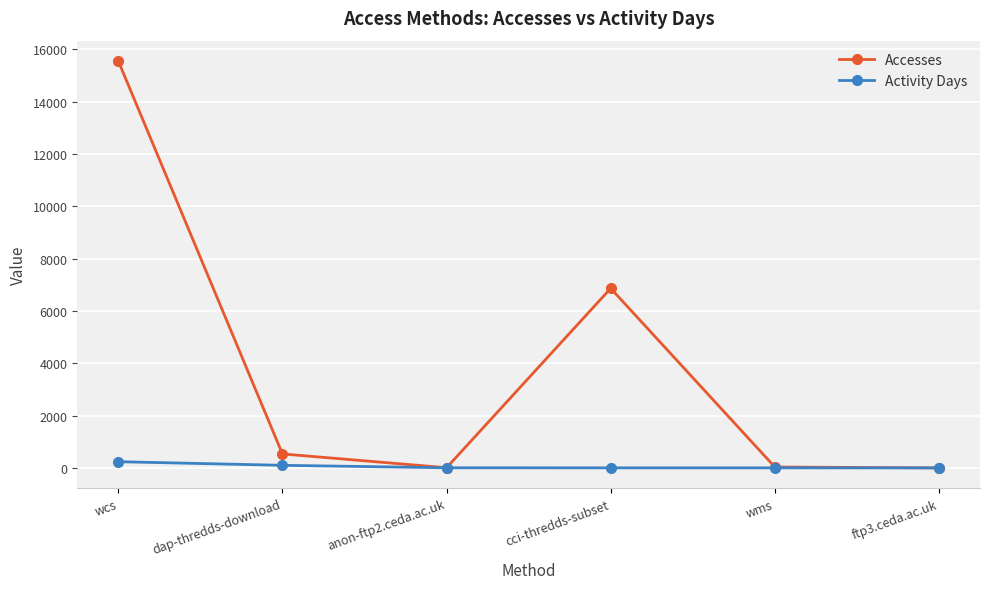

Count the number of data series in this chart.

2